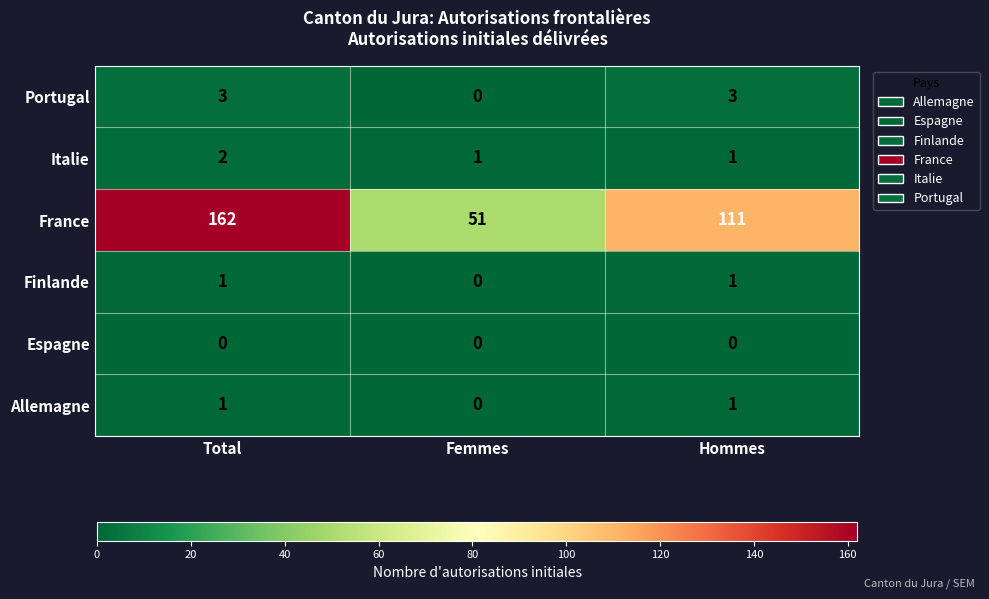

True or false: France has a value of 162 at Total.

True